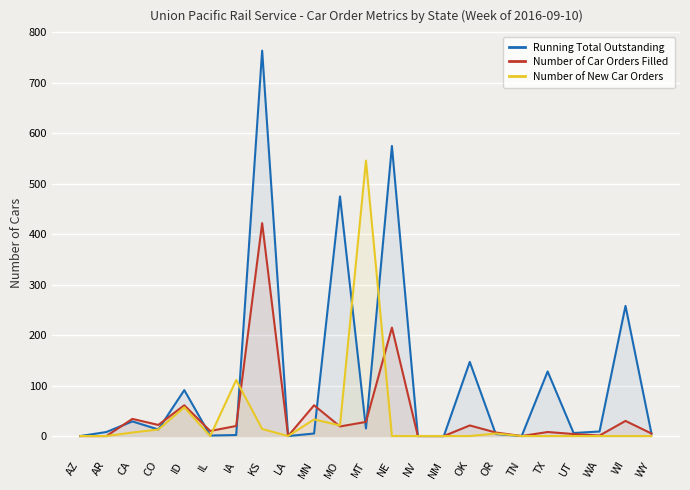

What is the value of the Number of New Car Orders point at the 7th from the left?

111